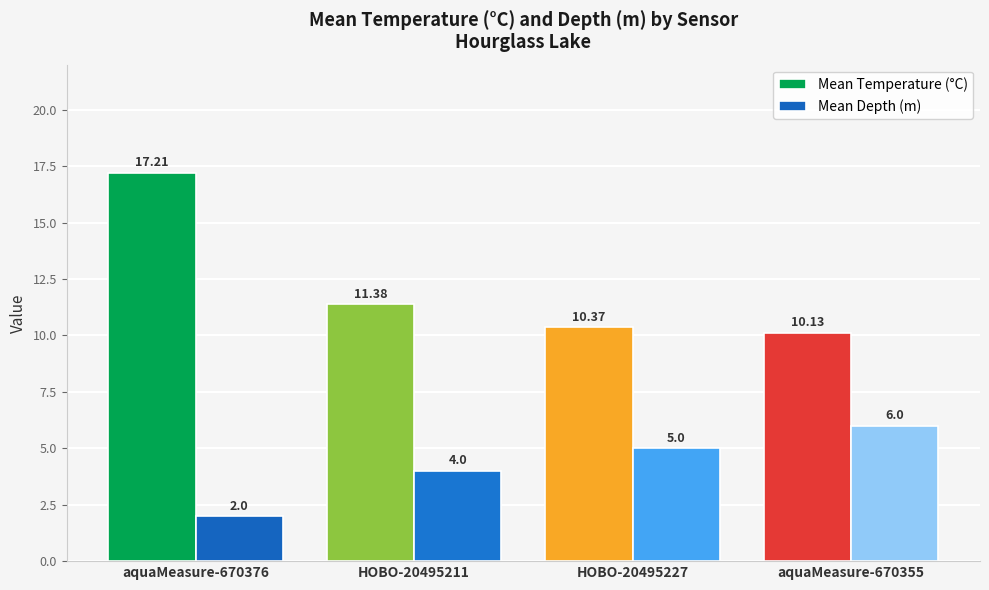

Reading left to right, transcribe all the data shown in this chart.

Mean Temperature (°C): 17.2	11.4	10.4	10.1
Mean Depth (m): 2.0	4.0	5.0	6.0